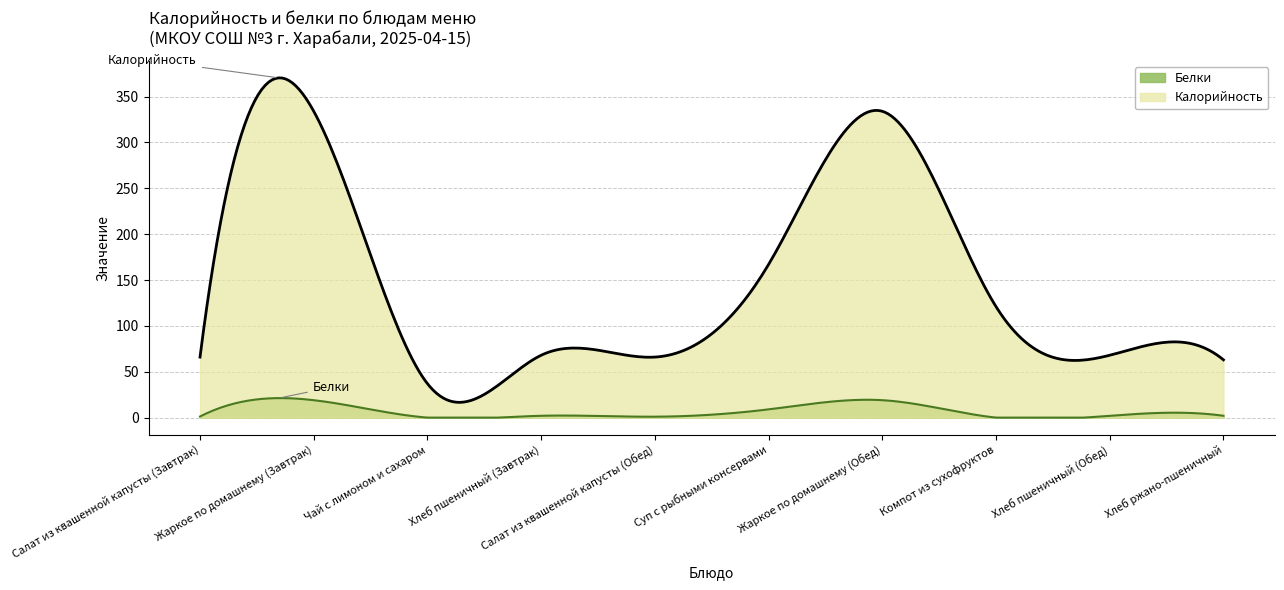

What is the sum of all Белки values?

2058.6